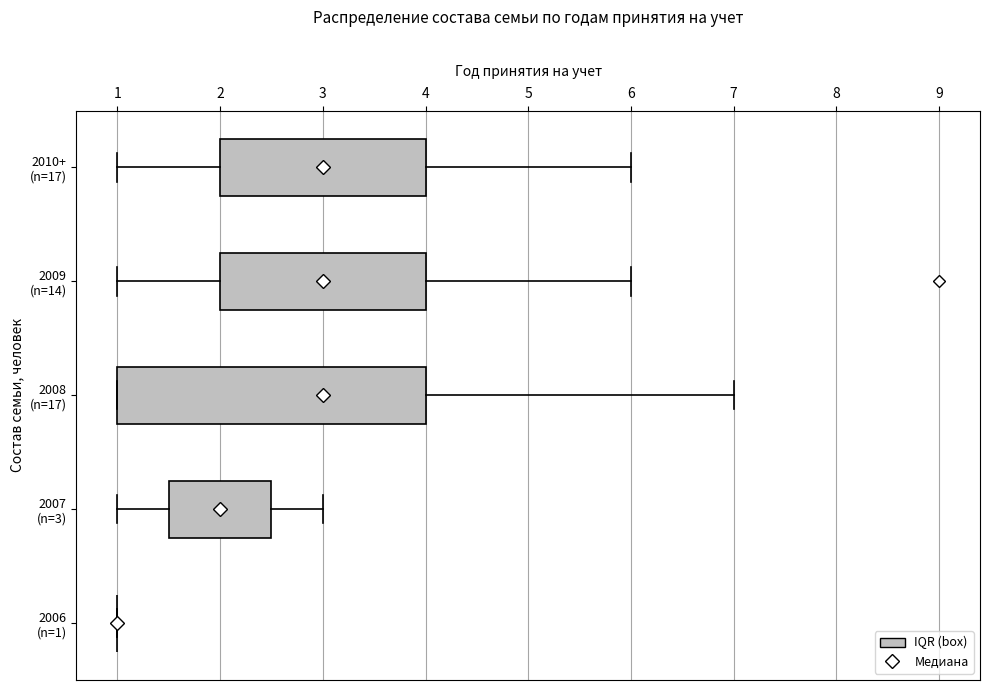

Where does the right whisker of the box for 2008 (n=17) end on the x-axis? The values are not printed on the chart, so give them approximately, as read against the axis.

7.0